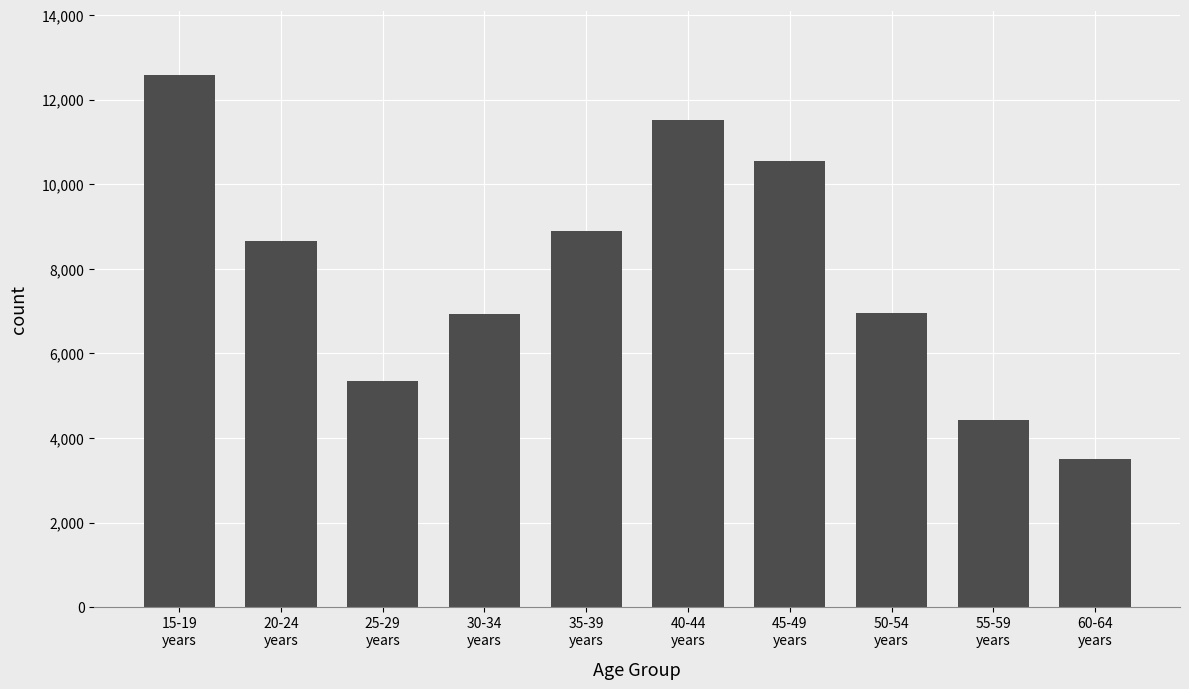

What is the value of the 7th bar from the left?

10553